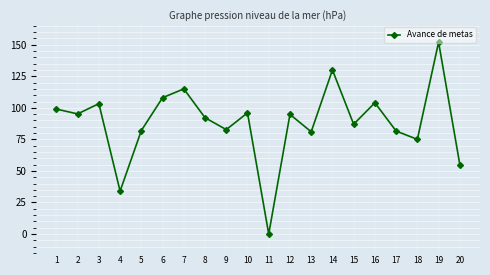

How many points are higher than both their immediate neighbors (excluding endpoints)?

7